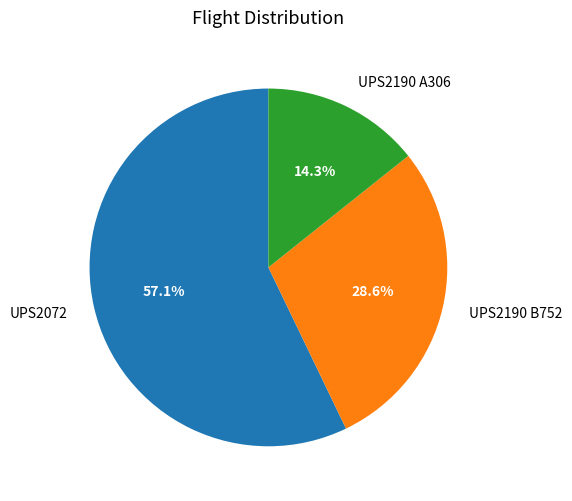

Does any single category account for the majority?

Yes